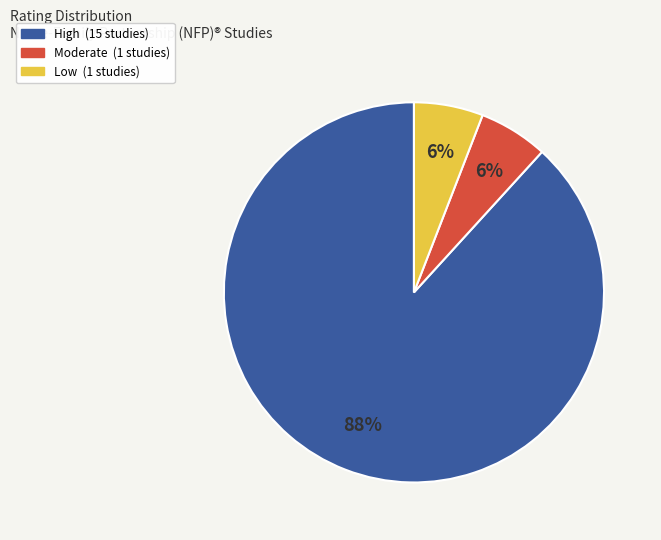

Which has a higher value, Low or High?

High